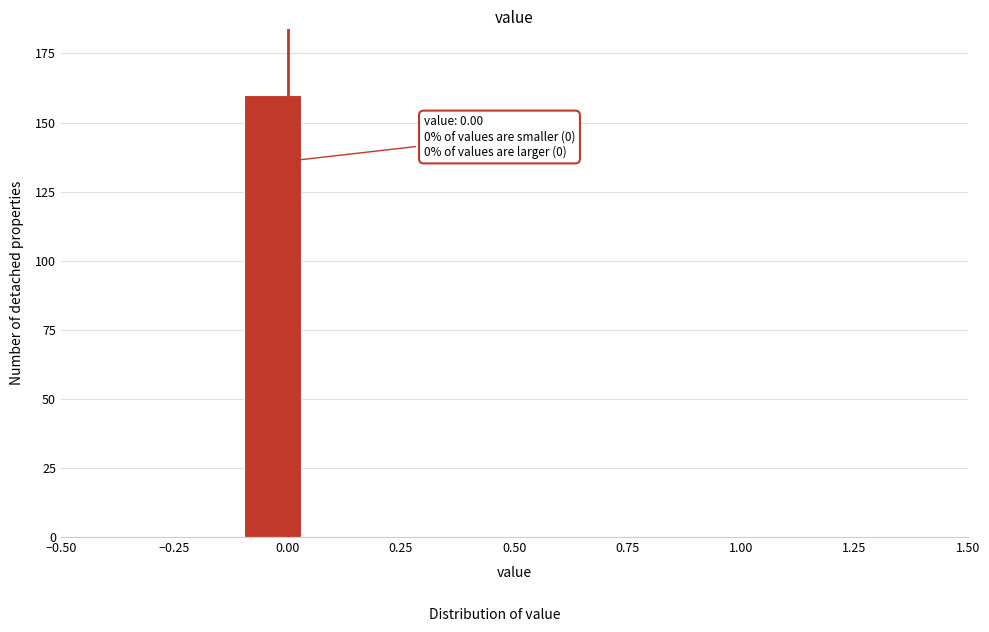

Around what value on the x-axis is the tallest bar? Give the approximate position of its centre, as read against the axis.

-0.05